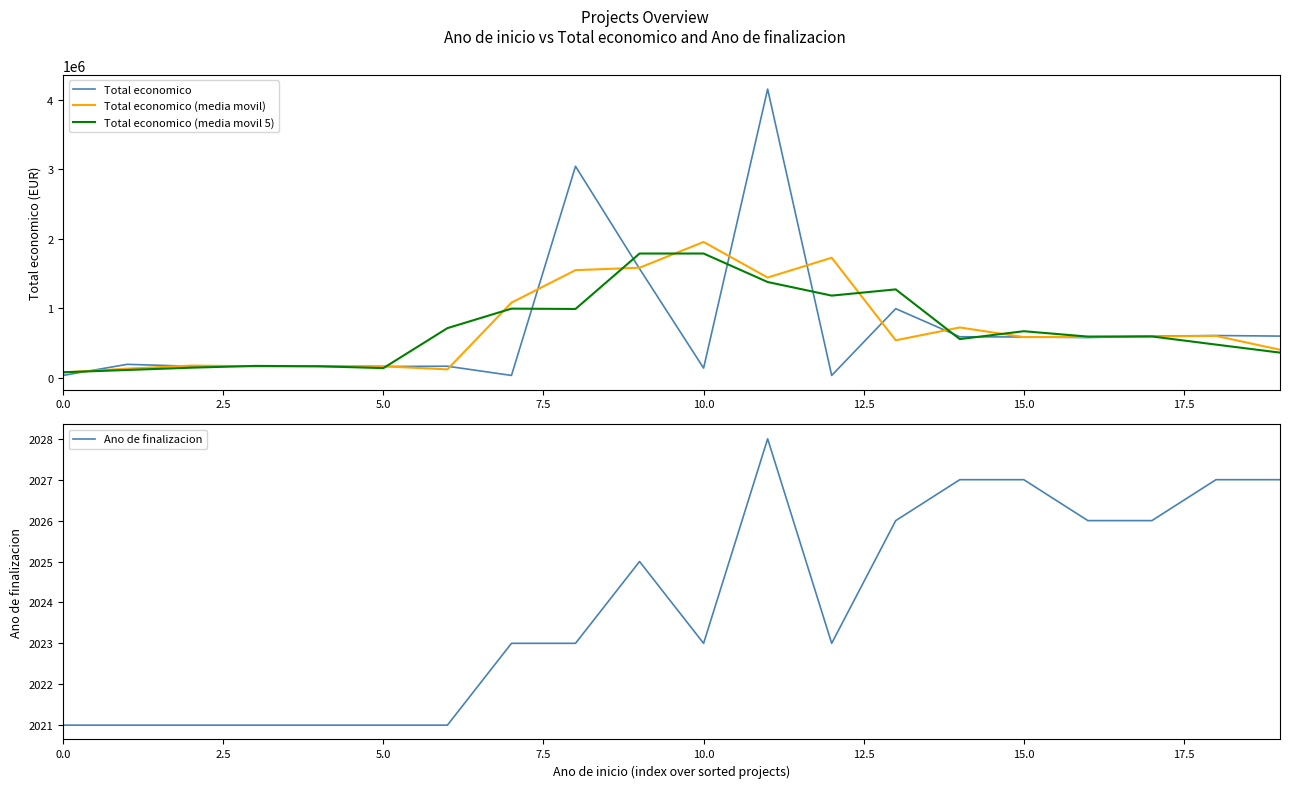

How many values in the Ano de finalizacion series exceed 2023?

9